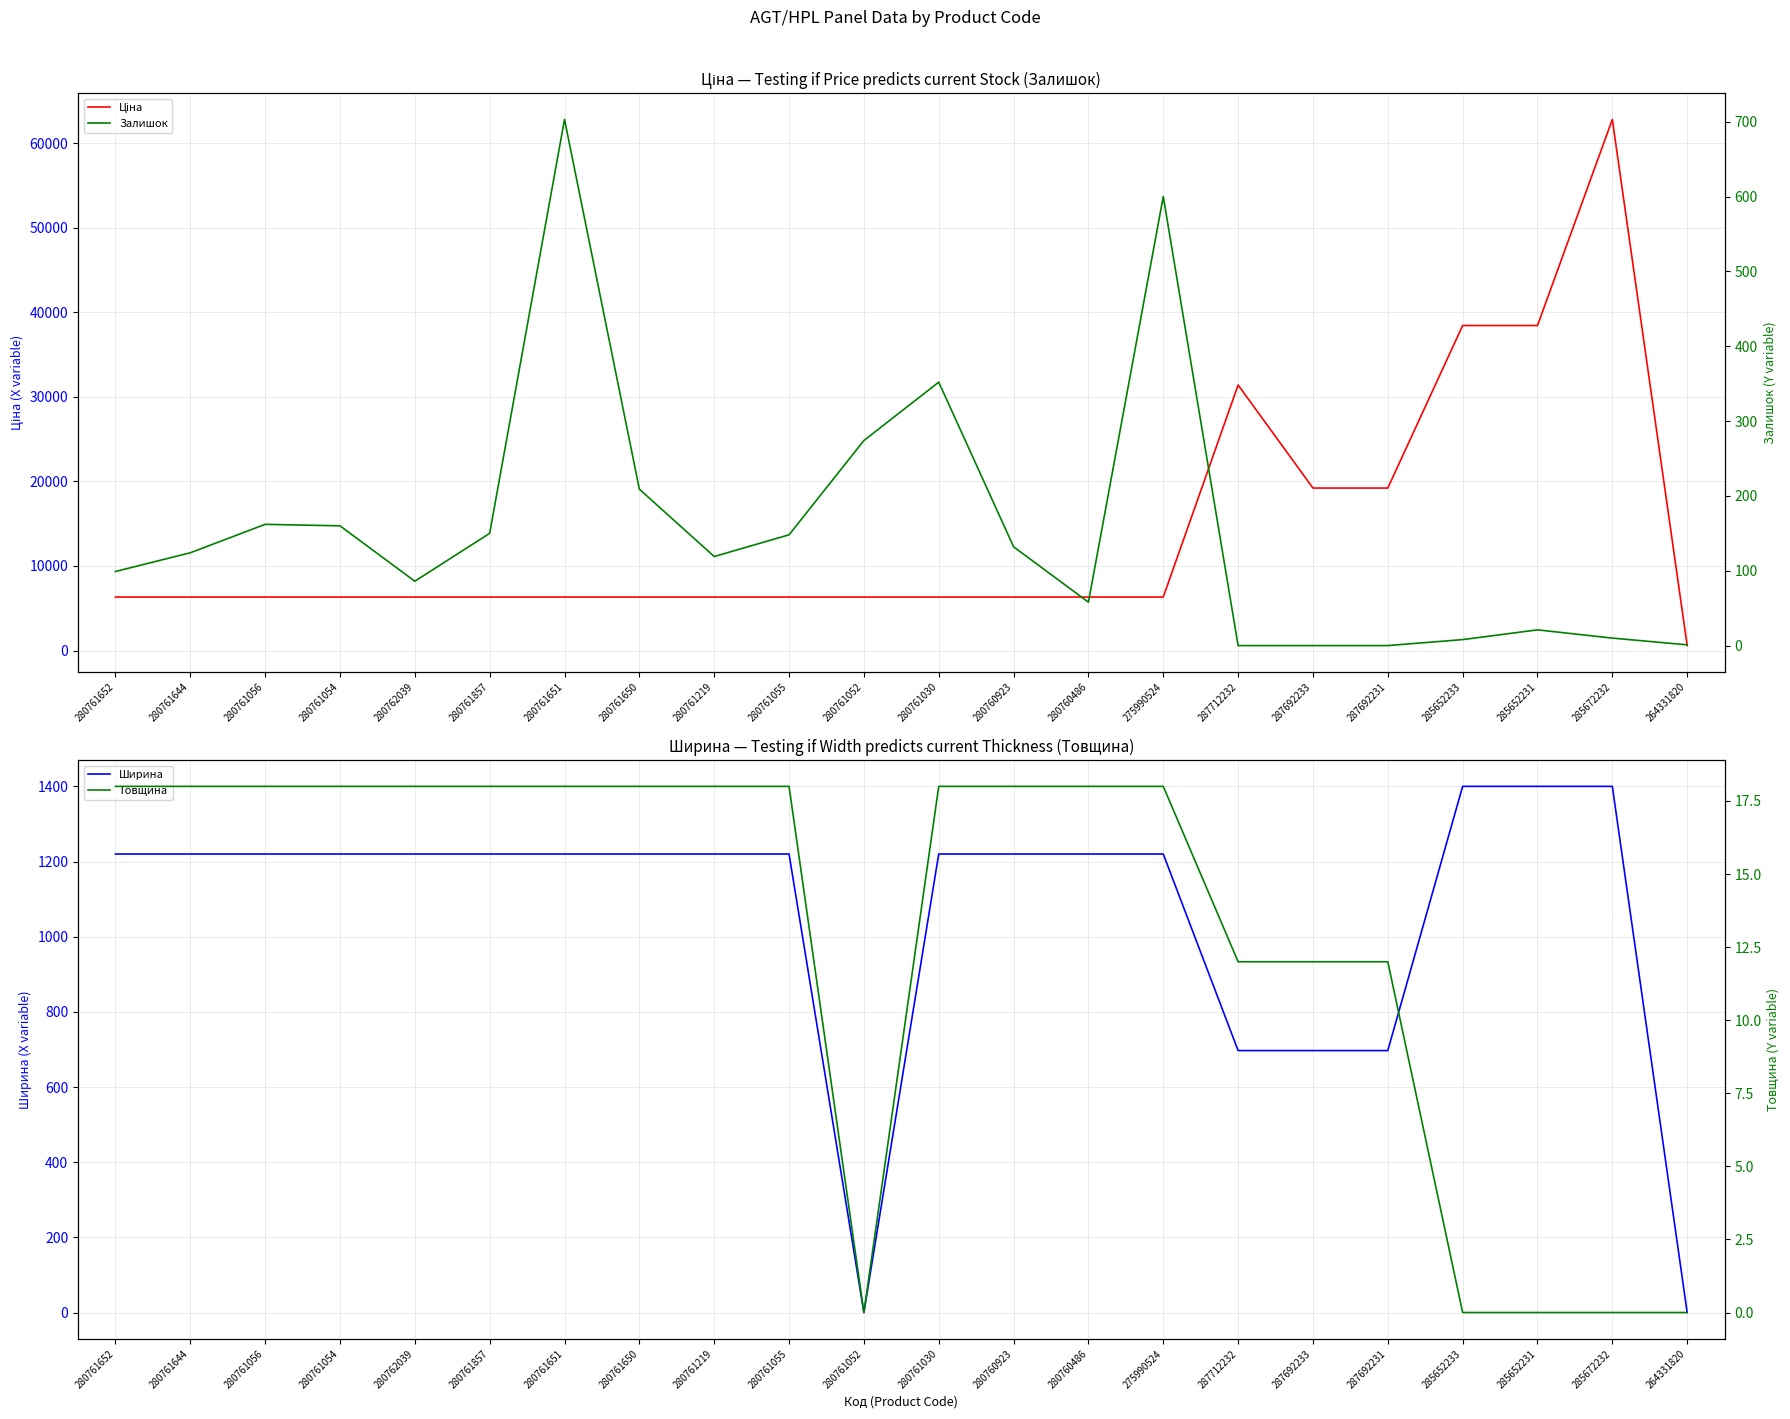

Reading right to left, list all the values displayed in this chart.

Ціна: 587.7	62799.5	38429.0	38429.0	19214.5	19214.5	31399.7	6328.7	6328.7	6328.7	6328.7	6328.7	6328.7	6328.7	6328.7	6328.7	6328.7	6328.7	6328.7	6328.7	6328.7	6328.7
Ширина: 0.0	1400.0	1400.0	1400.0	697.0	697.0	697.0	1220.0	1220.0	1220.0	1220.0	0.0	1220.0	1220.0	1220.0	1220.0	1220.0	1220.0	1220.0	1220.0	1220.0	1220.0
Залишок: 1.0	10.0	21.0	8.0	0.0	0.0	0.0	600.0	58.0	132.0	352.0	274.0	148.0	119.0	209.0	703.0	150.0	86.0	160.0	162.0	124.0	99.0
Товщина: 0.0	0.0	0.0	0.0	12.0	12.0	12.0	18.0	18.0	18.0	18.0	0.0	18.0	18.0	18.0	18.0	18.0	18.0	18.0	18.0	18.0	18.0